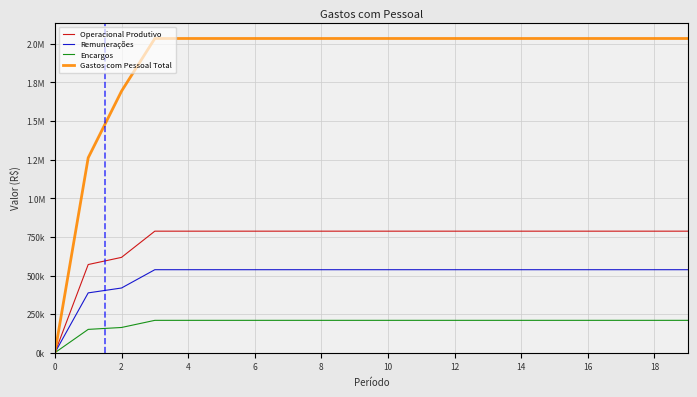

What are all the series names shown in the legend?

Operacional Produtivo, Remunerações, Encargos, Gastos com Pessoal Total